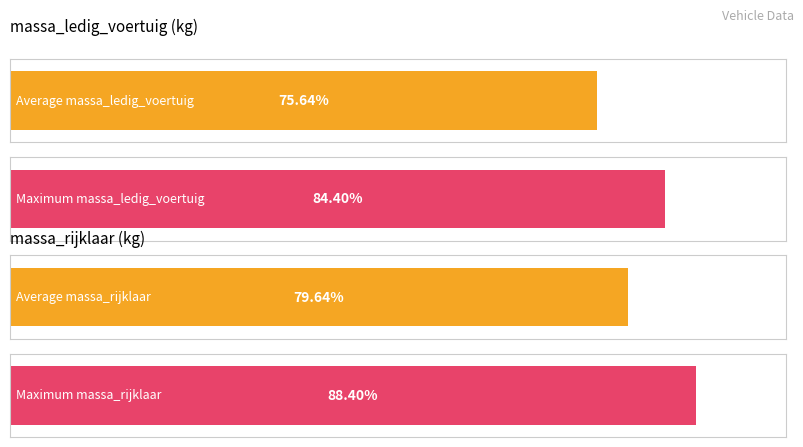

At how many categories does at least one series exceed 2152?

1